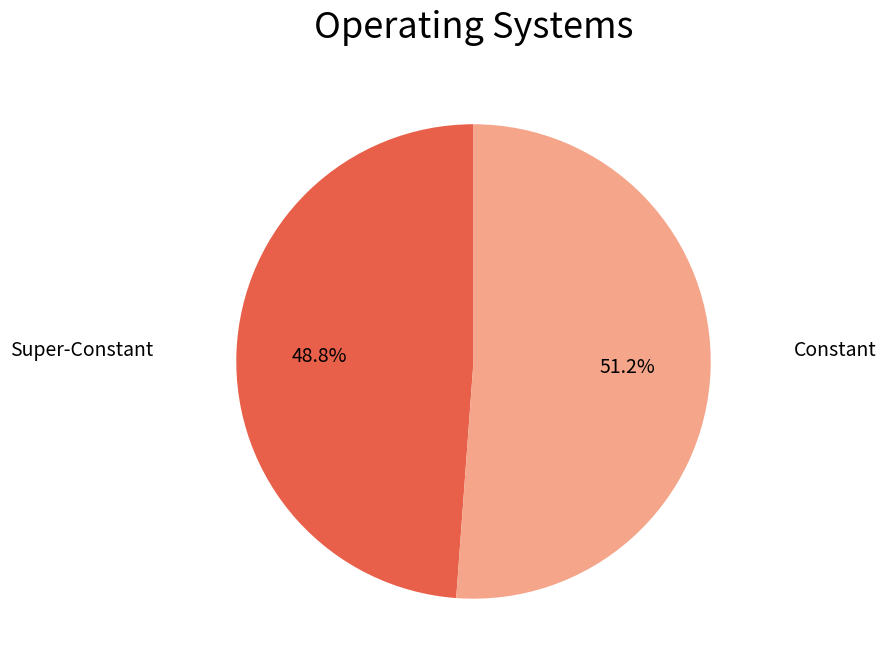

What is the ratio of the value at Constant to the value at Super-Constant?

1.0